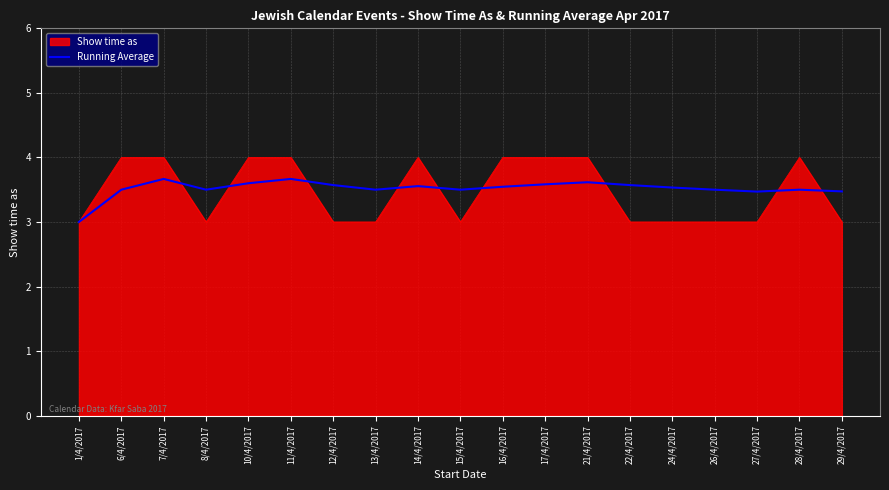

The Running Average series shows 3.0 at 1/4/2017. True or false?

True